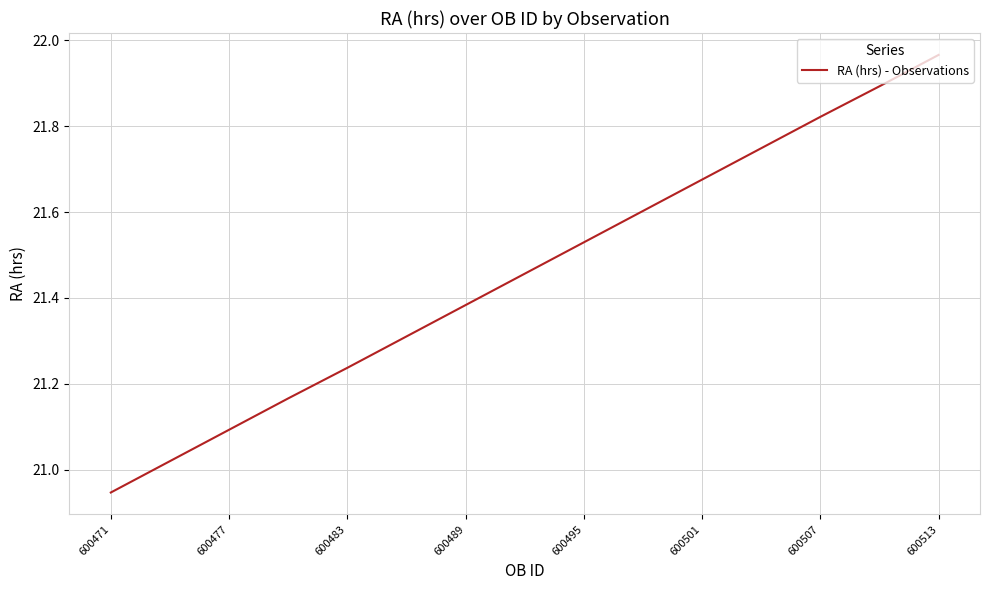

How many categories are shown in the chart?

15